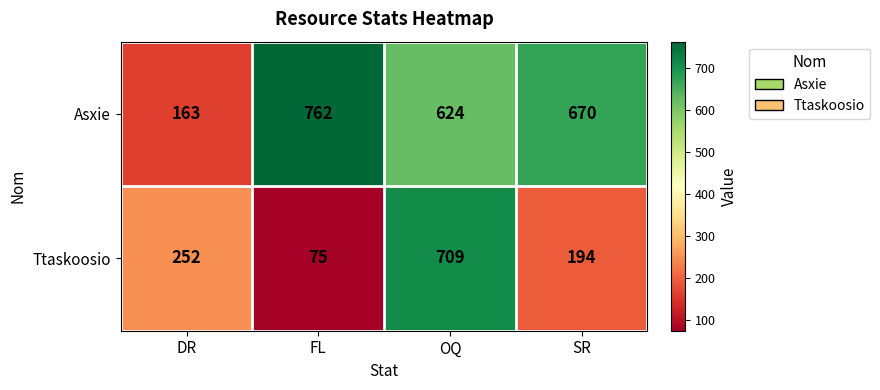

List the series in order of their peak value, highest first.

Asxie, Ttaskoosio